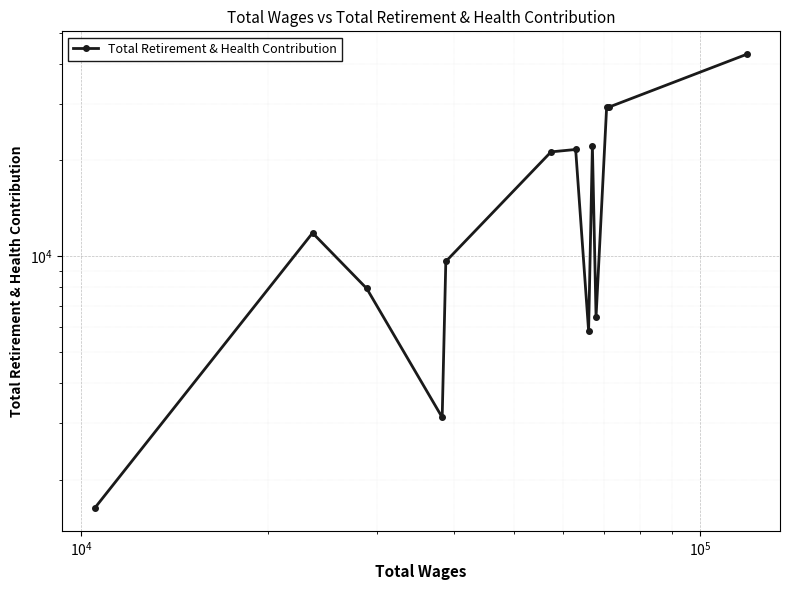

True or false: there are more than 2 points higher than both neighbors.

True